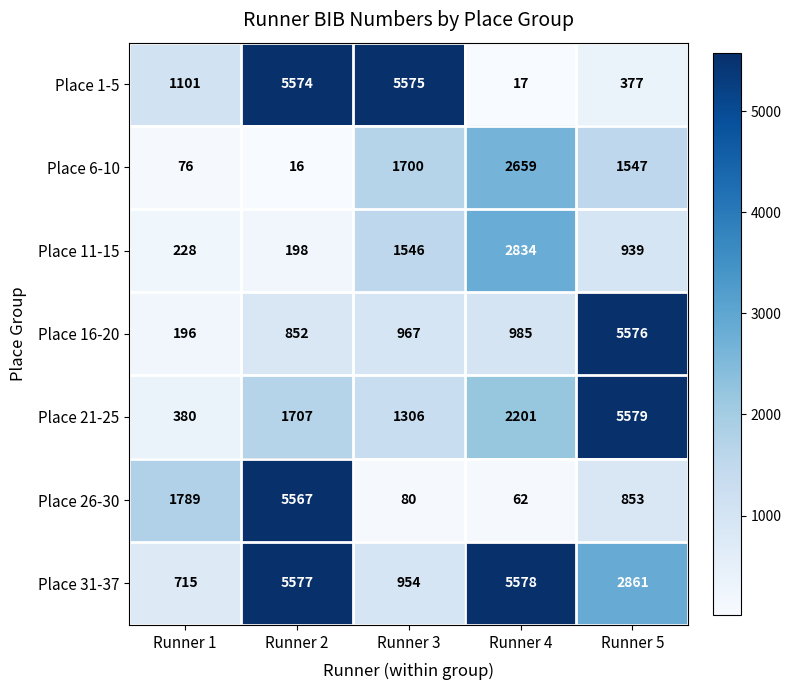

List the series in order of their peak value, lowest first.

Place 6-10, Place 11-15, Place 26-30, Place 1-5, Place 16-20, Place 31-37, Place 21-25